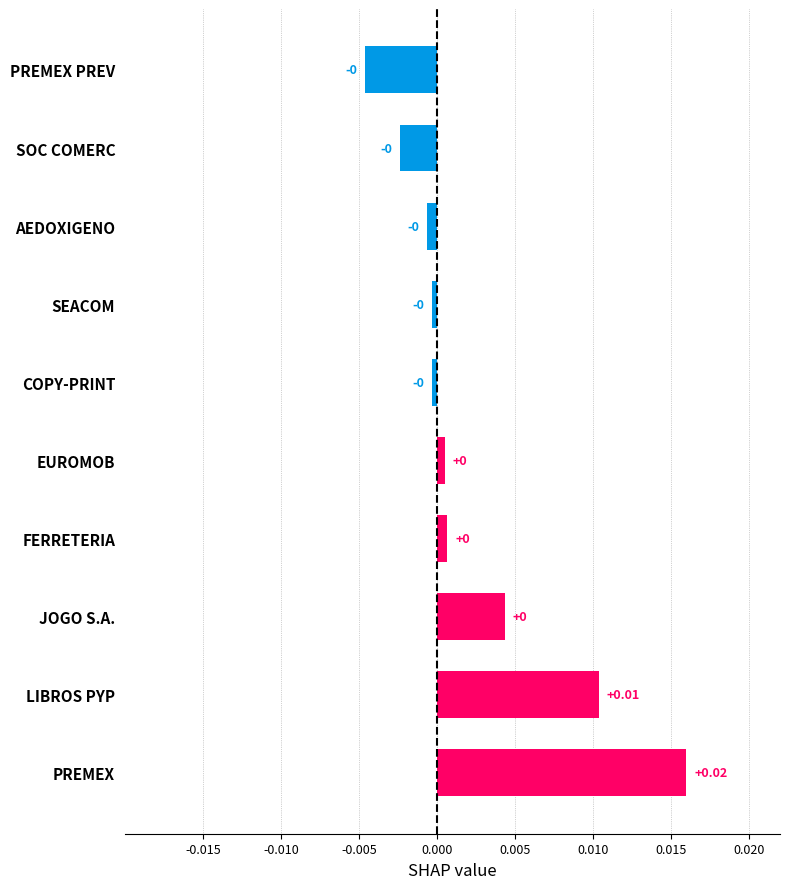

Which label corresponds to the largest value in the chart?

PREMEX